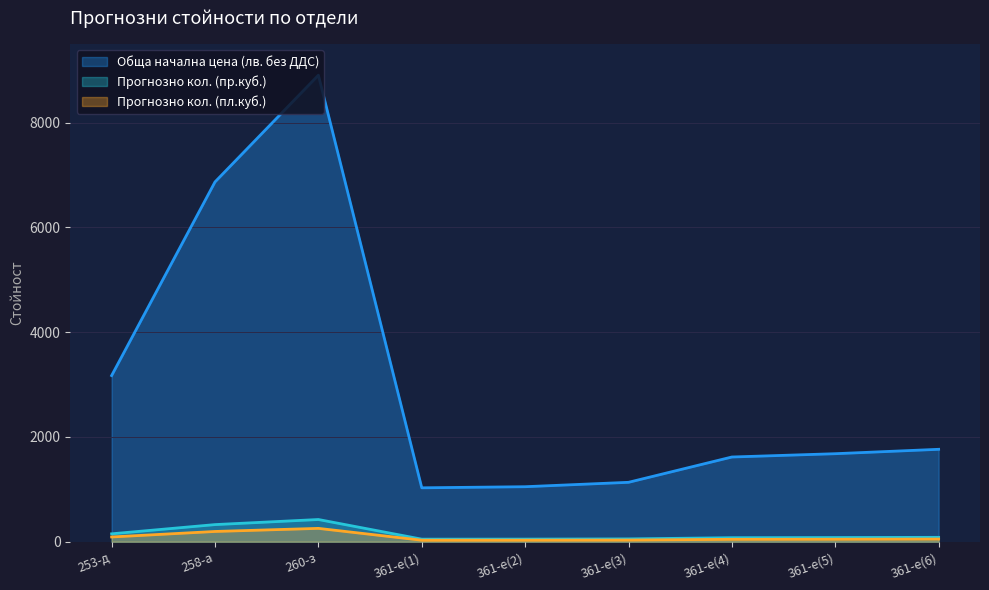

What is the sum of all Прогнозно кол. (пр.куб.) values?

1296